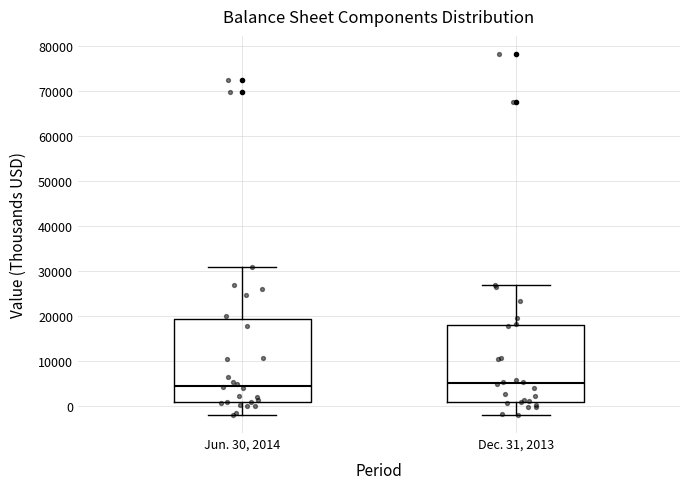

Reading left to right, transcribe this box plot: for each box, give where its median line is, the range the box spans, and where its two whiskers end, as read against the y-axis. The values are not printed on the chart, so give them approximately, as read against the axis.

Jun. 30, 2014: median 5000, box 1000 to 19000, whiskers -2000 to 31000
Dec. 31, 2013: median 5000, box 1000 to 18000, whiskers -2000 to 27000